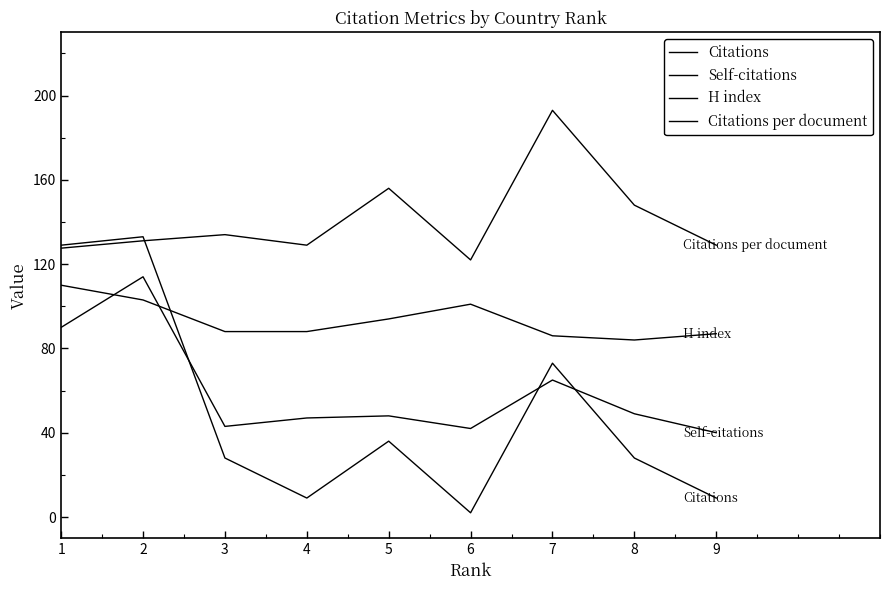

The value of Citations at 8 is 28.0. True or false?

True